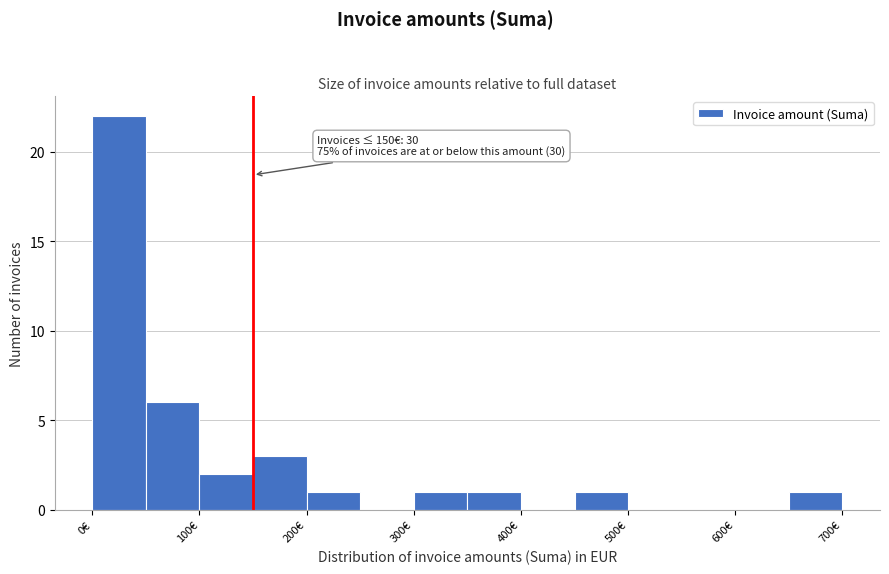

Which range on the x-axis has the tallest bar?

0 to 50